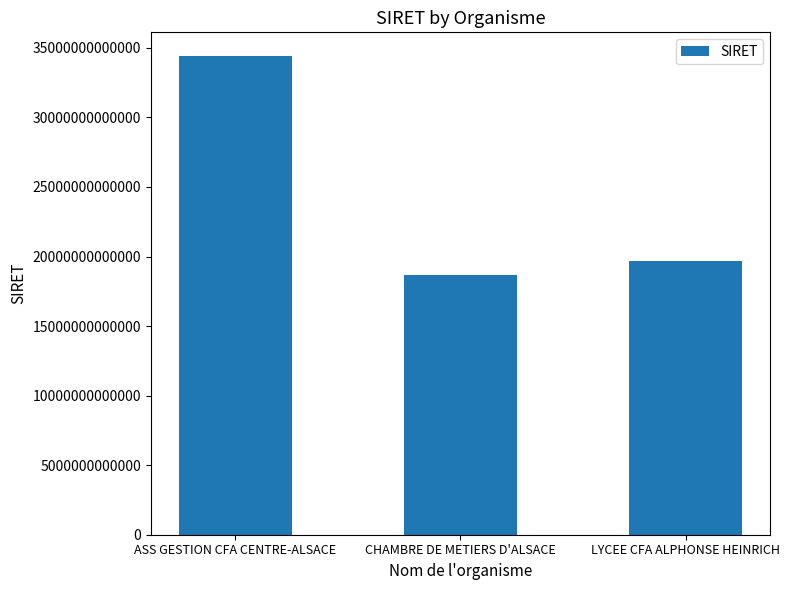

Approximately how many times larger is the value at ASS GESTION CFA CENTRE-ALSACE compared to LYCEE CFA ALPHONSE HEINRICH?

1.7